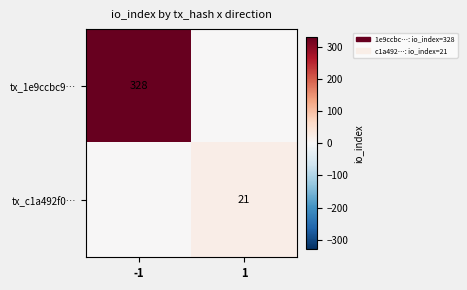

How many distinct data groups are displayed?

2